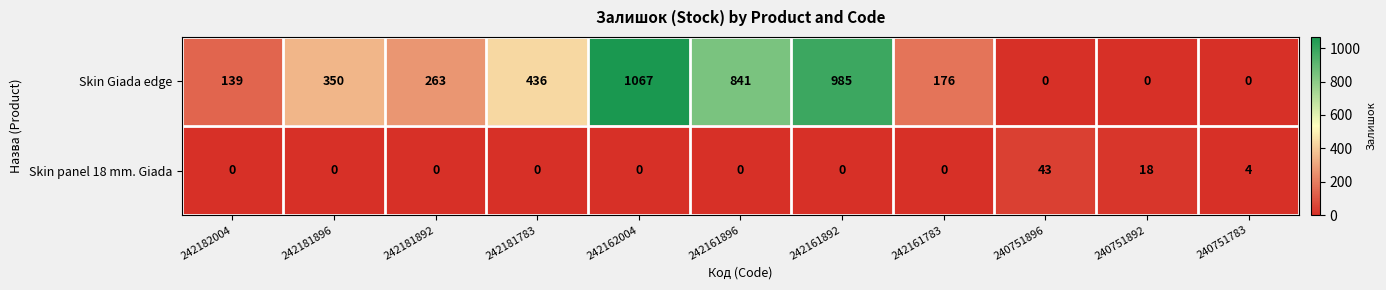

At which category is the sum across all series the highest?

242162004